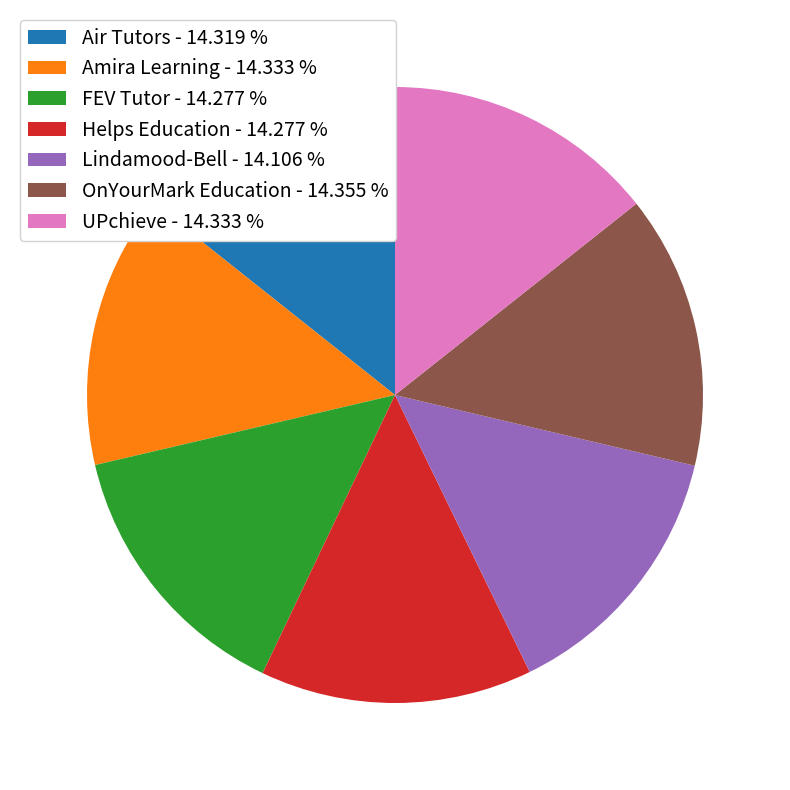

Approximately how many times larger is the value at Helps Education - 14.277 % compared to OnYourMark Education - 14.355 %?

1.0